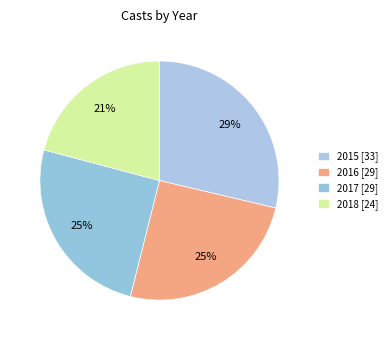

How many segments does this pie chart have?

4